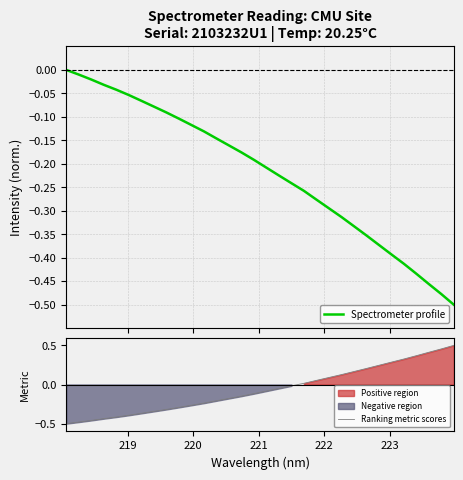

True or false: Spectrometer profile has more than 1 interior local peaks.

False